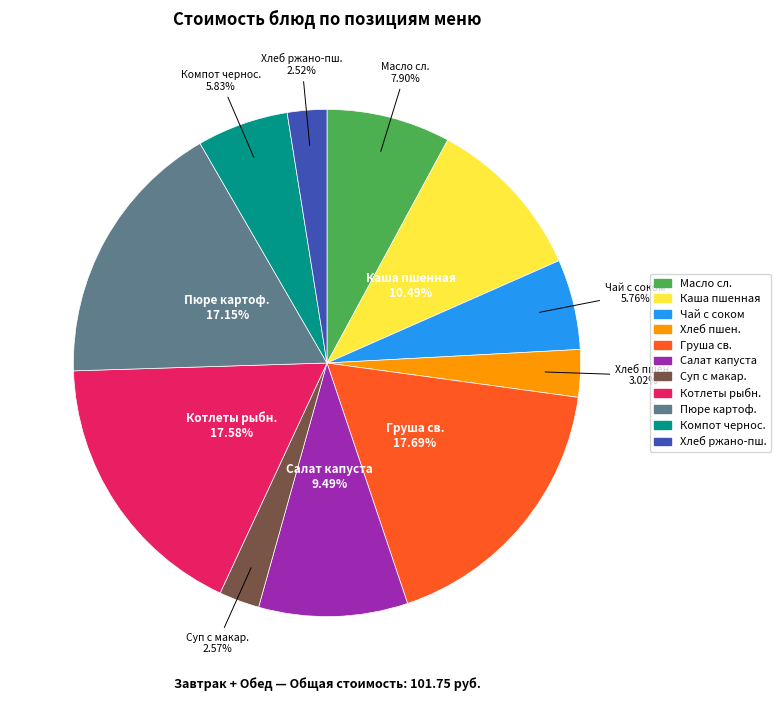

Which has a higher value, Груша св. or Масло сл.?

Груша св.